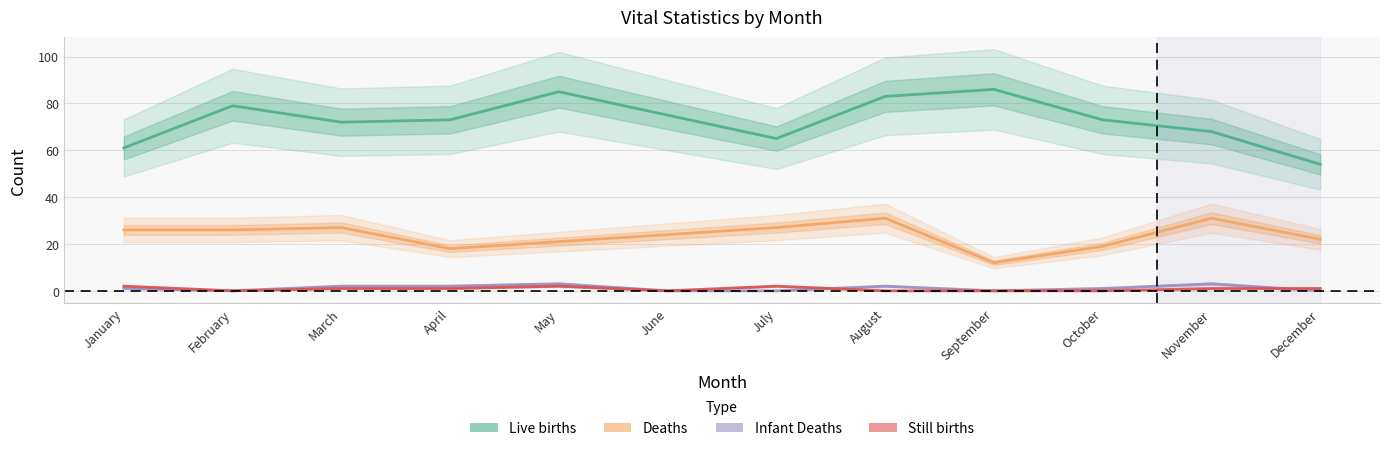

At October, list the series in order from smallest to largest.

Still births, Infant Deaths, Deaths, Live births